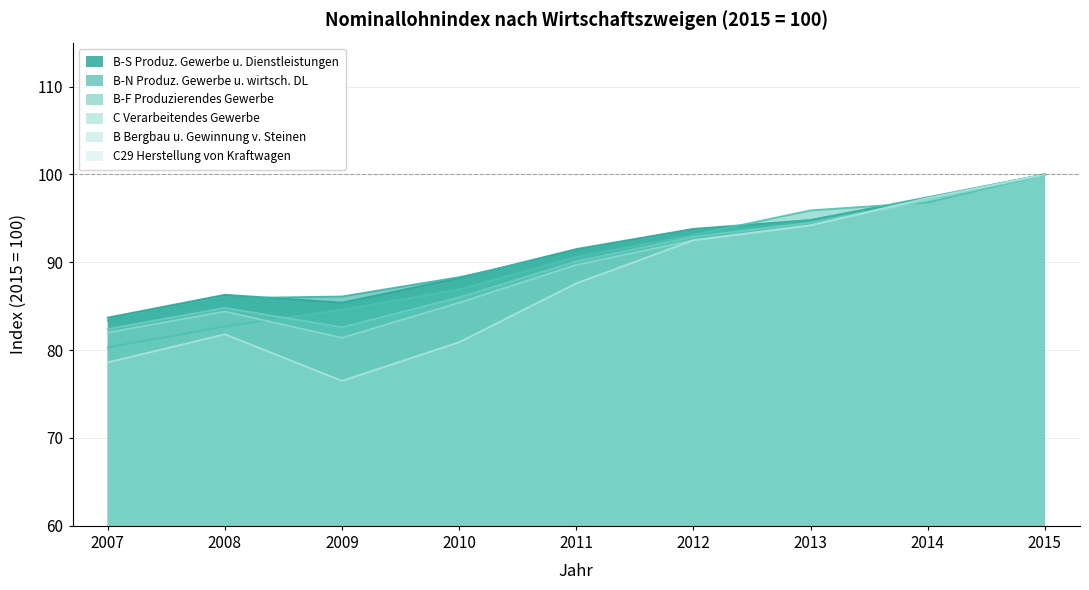

At which label does B-F Produzierendes Gewerbe reach its peak?

2015